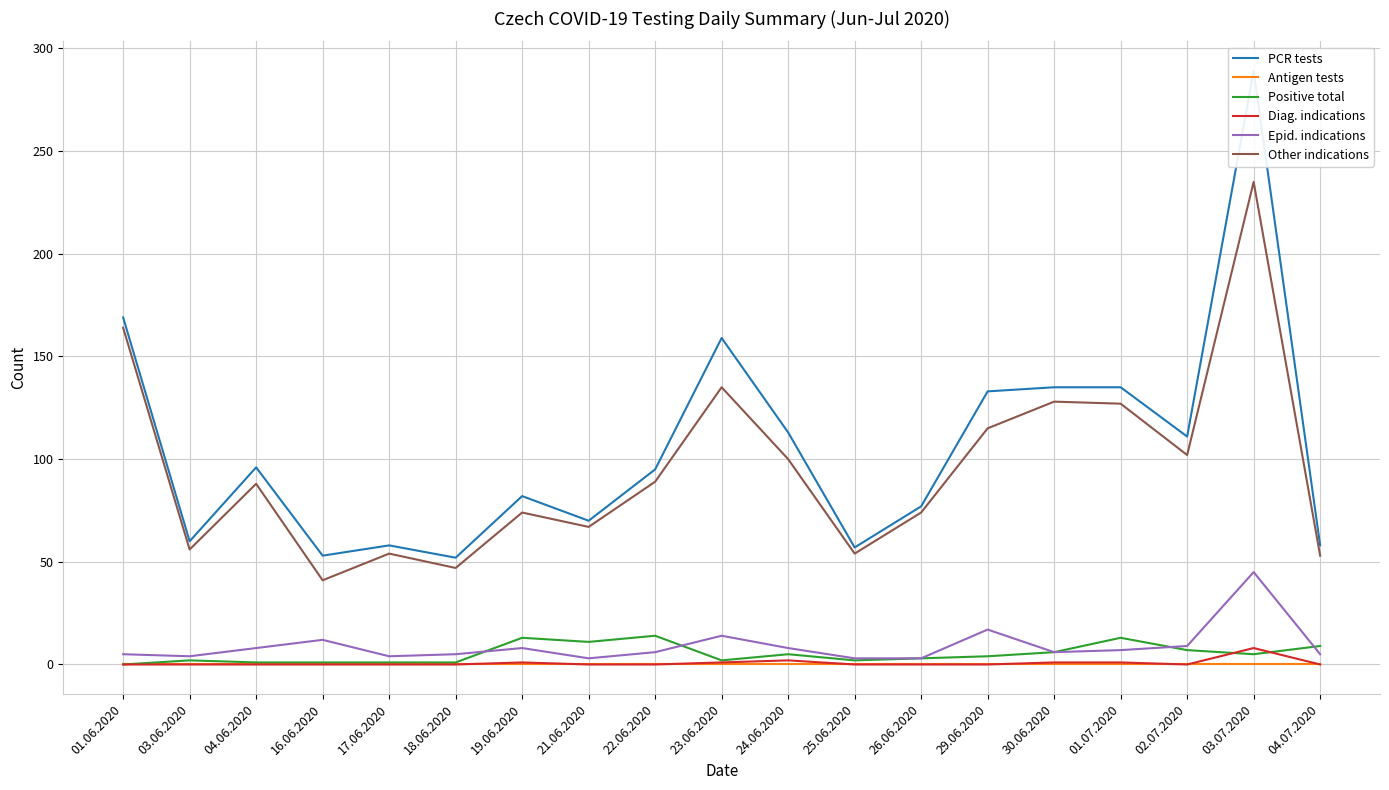

What is the label of the 12th point from the left?

25.06.2020